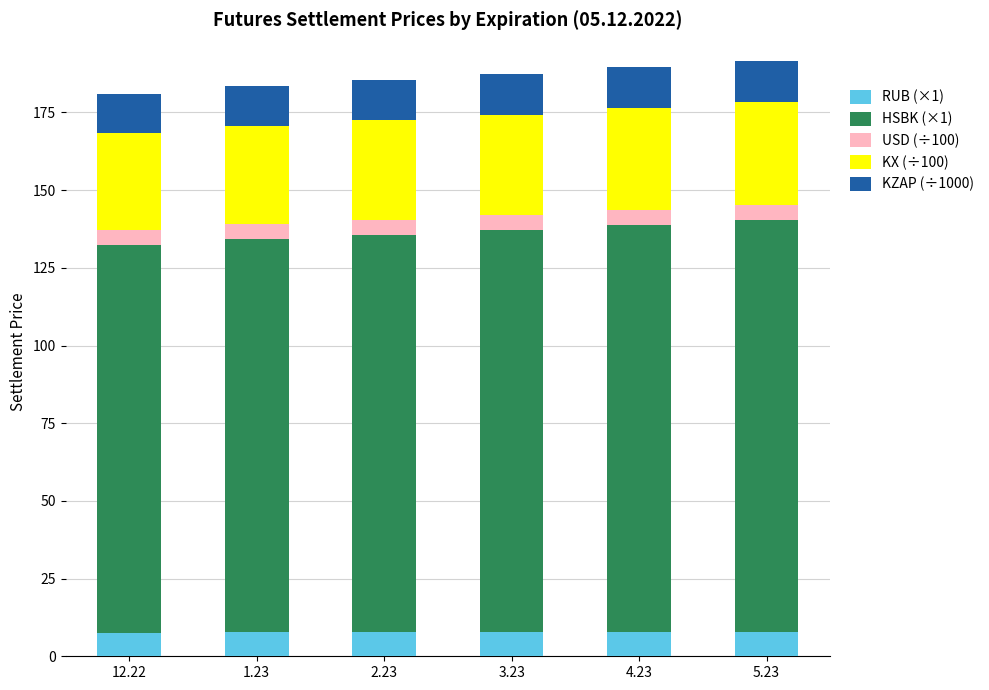

What is the minimum value for RUB (×1)?

7.6